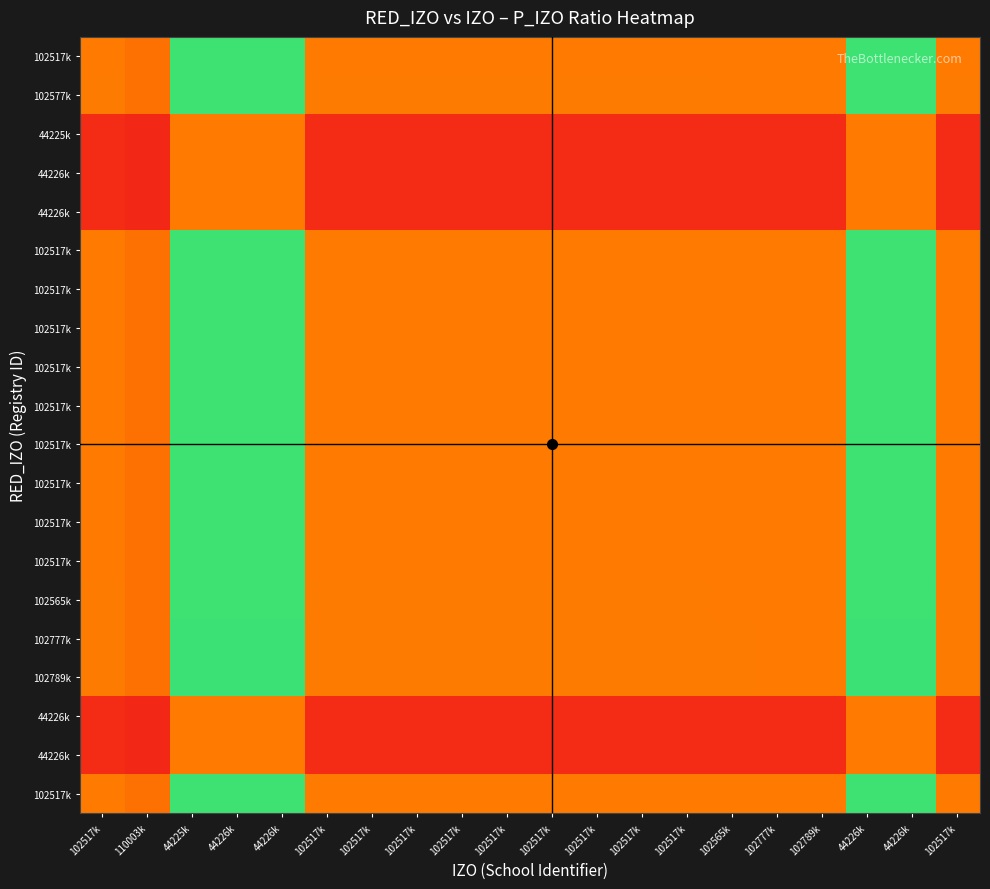

At how many categories does at least one series exceed 0?

20